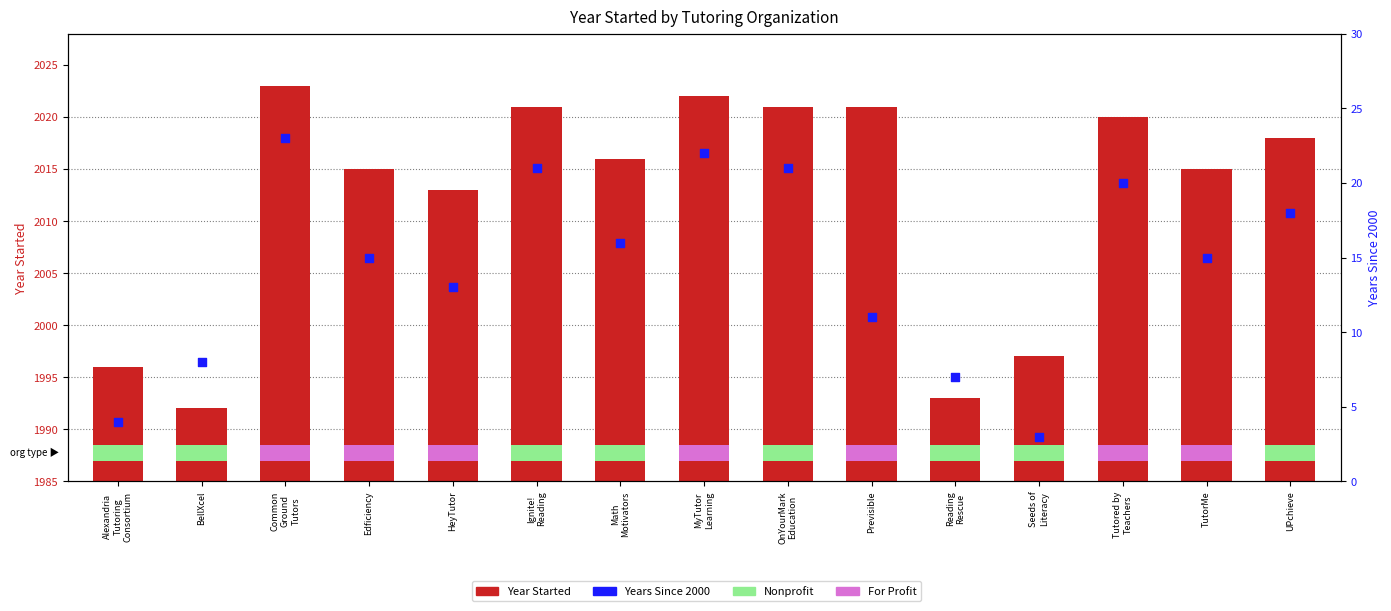

What are all the series names shown in the legend?

Year Started, Years Since 2000